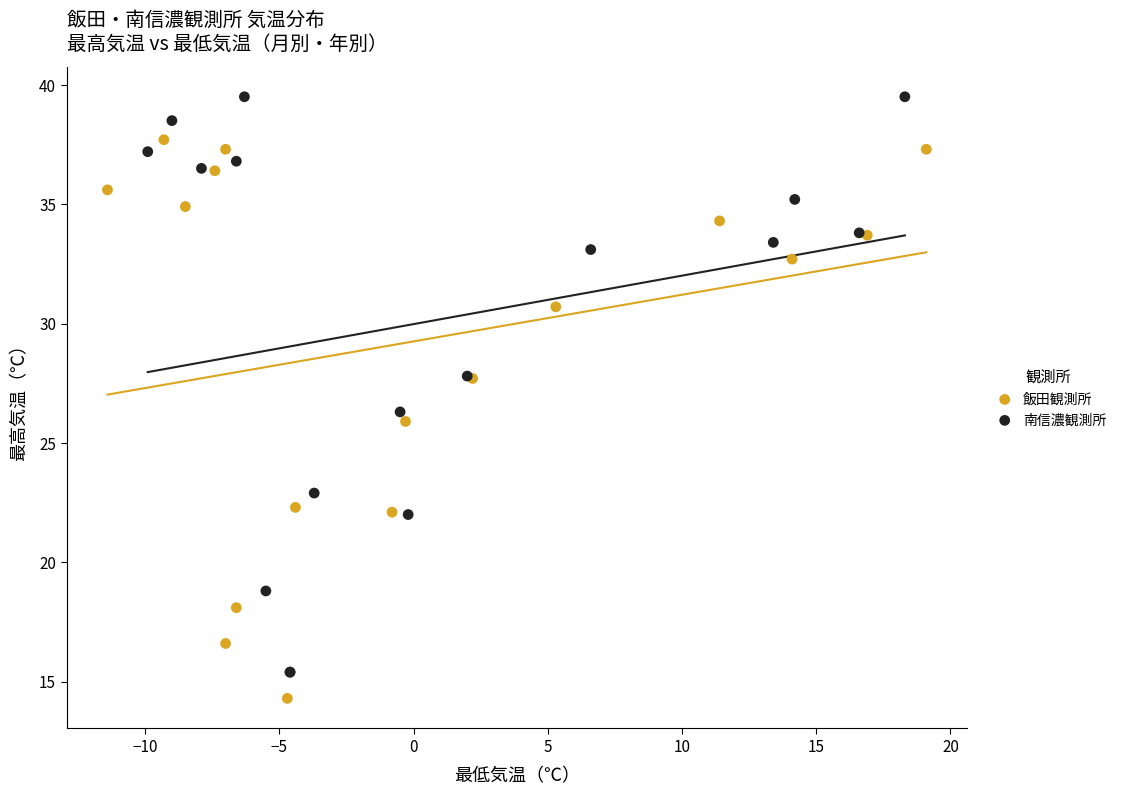

Which series reaches the maximum Y coordinate?

南信濃観測所